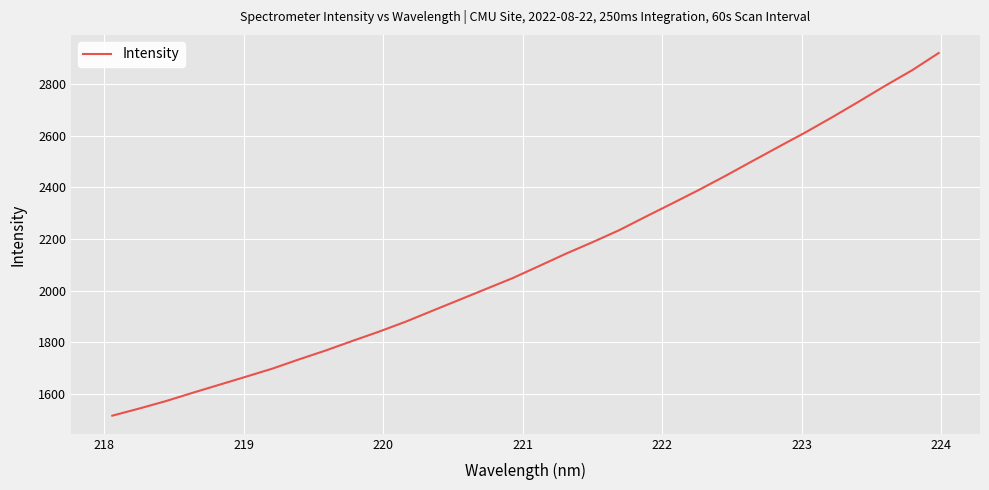

How many lines are shown in the chart?

1